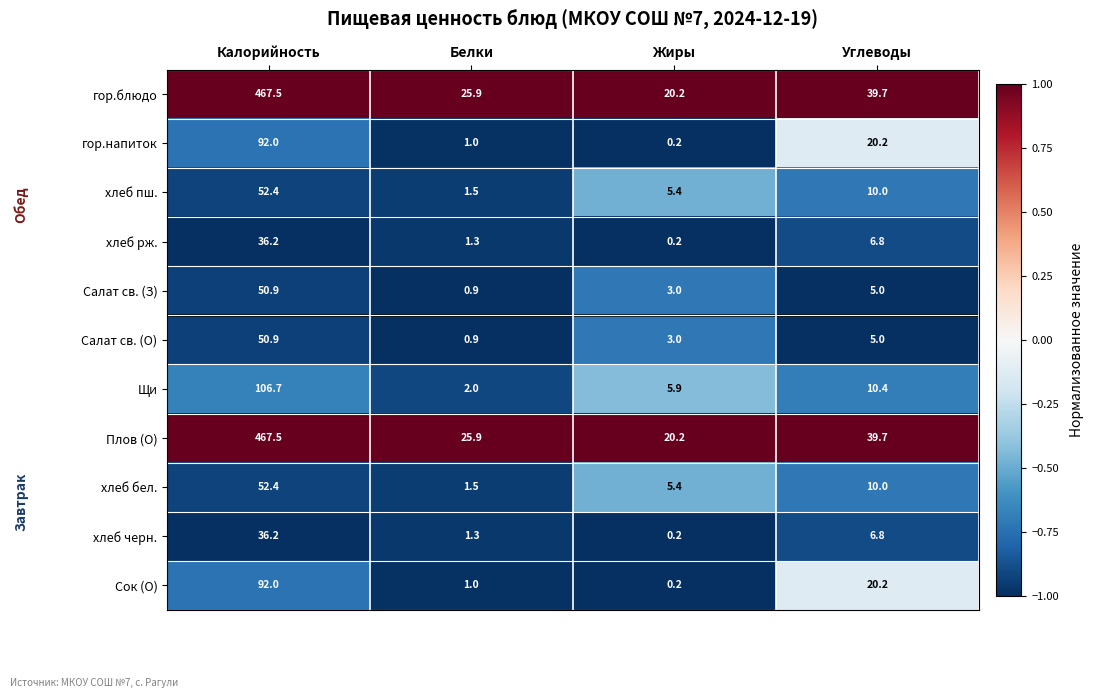

At how many categories does at least one series exceed 0?

4